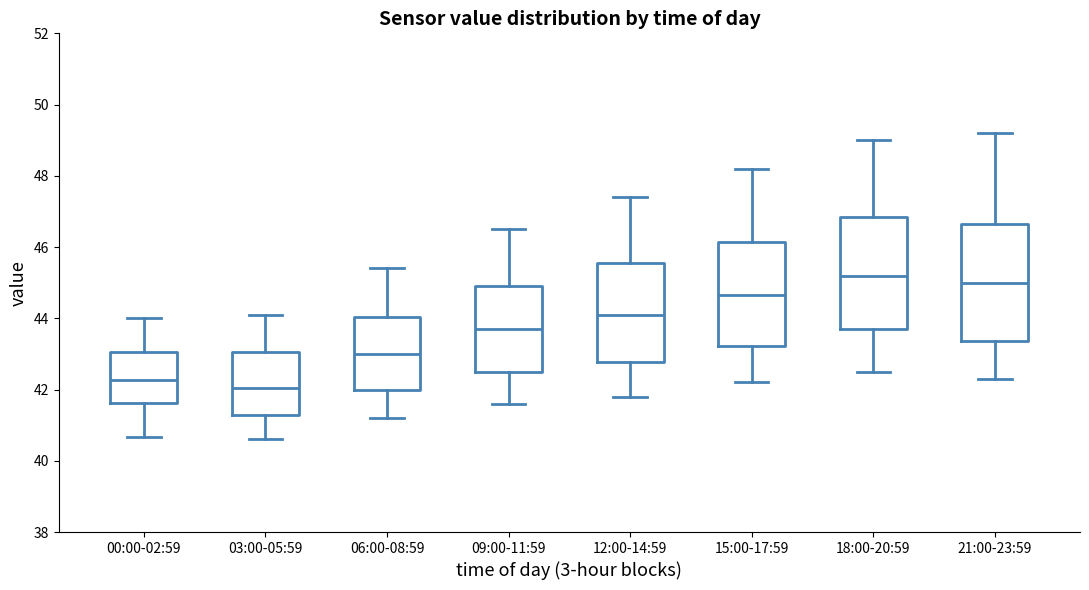

Where is the upper edge of the box for 18:00-20:59 on the y-axis? The values are not printed on the chart, so give them approximately, as read against the axis.

46.8